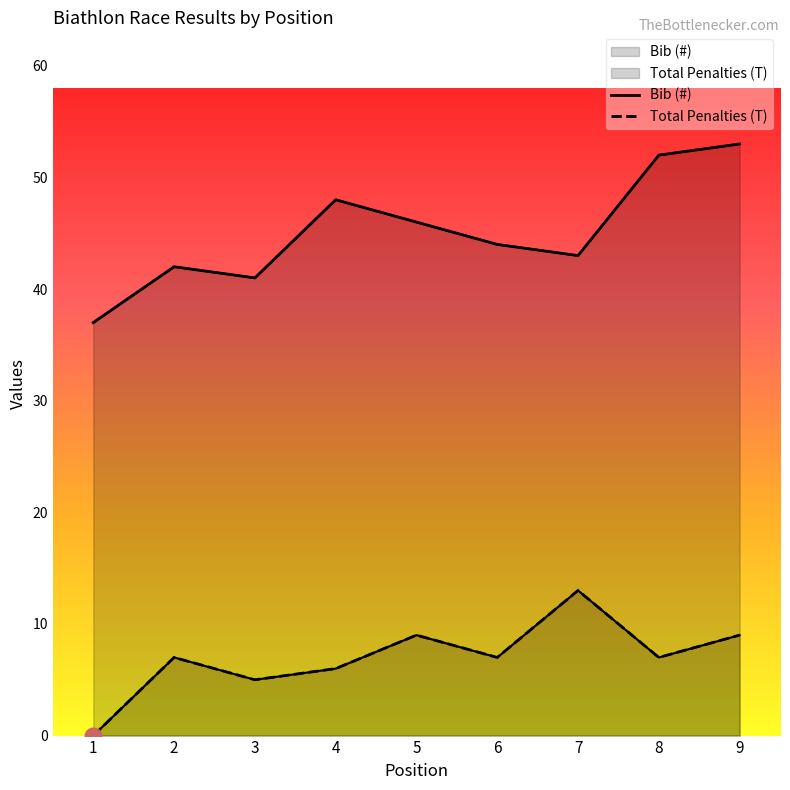

The value of Total Penalties (T) at 6 is 7. True or false?

True